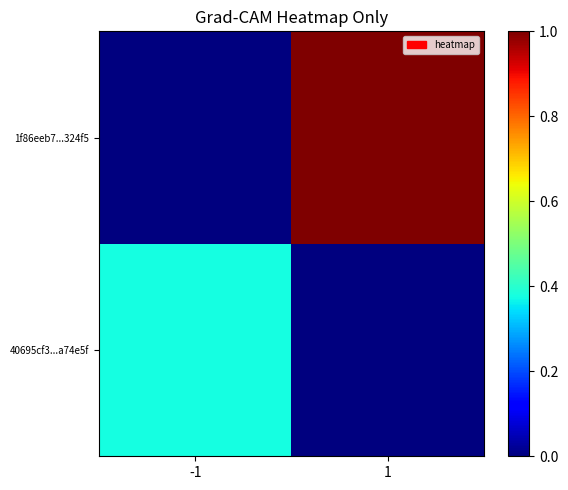

How many series are shown in this chart?

2